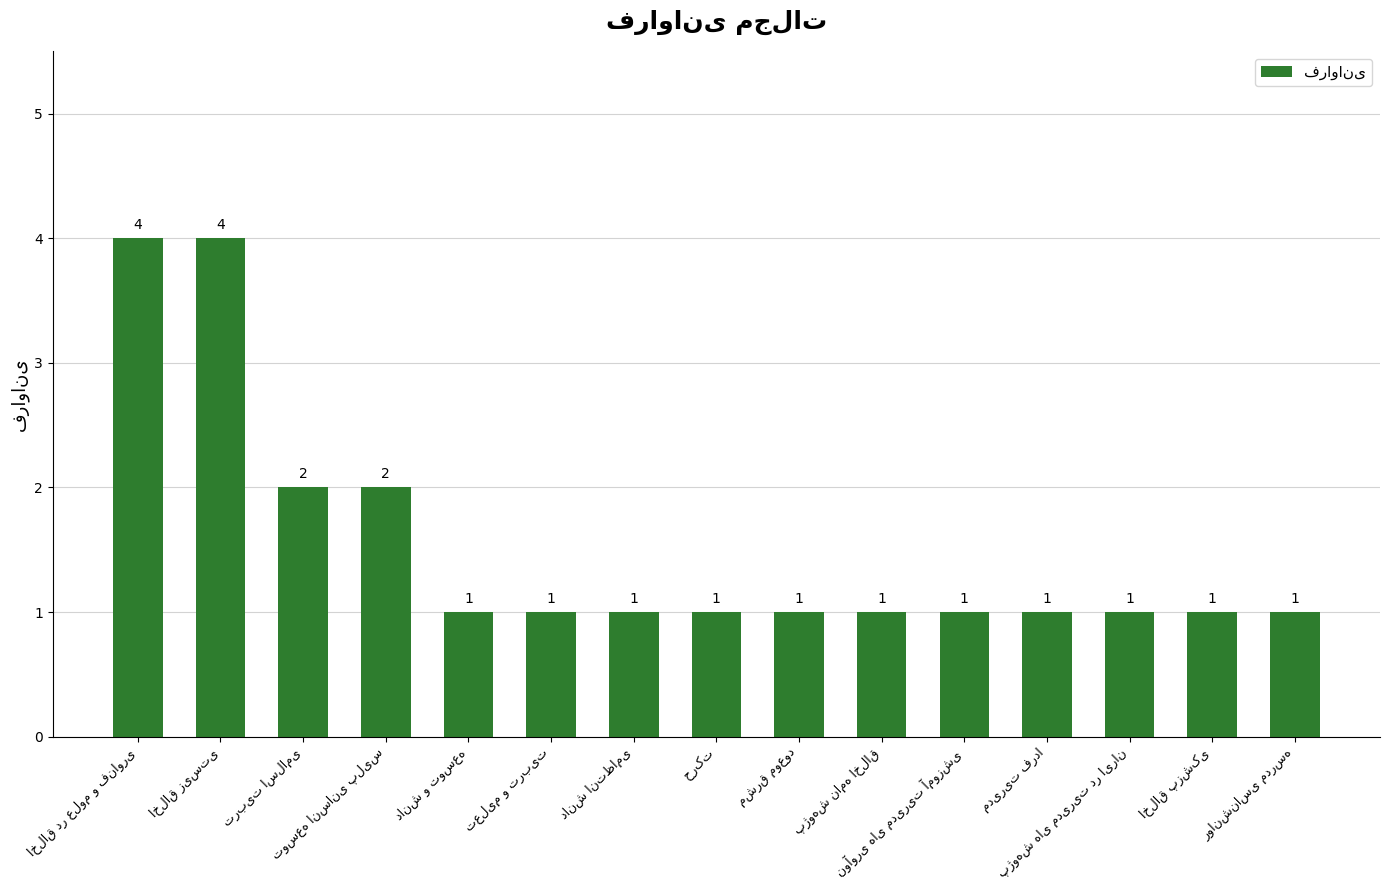

What is the greatest value displayed?

4